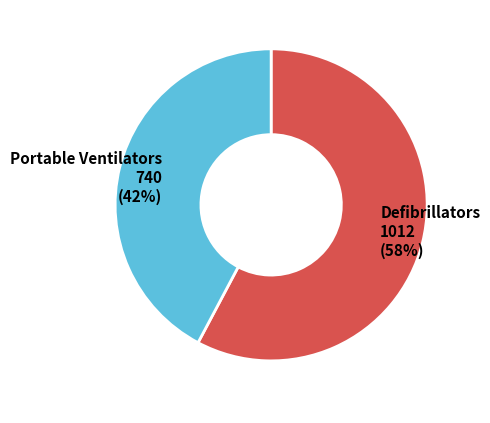

Do Defibrillators and Portable Ventilators together represent more than half of the pie?

Yes